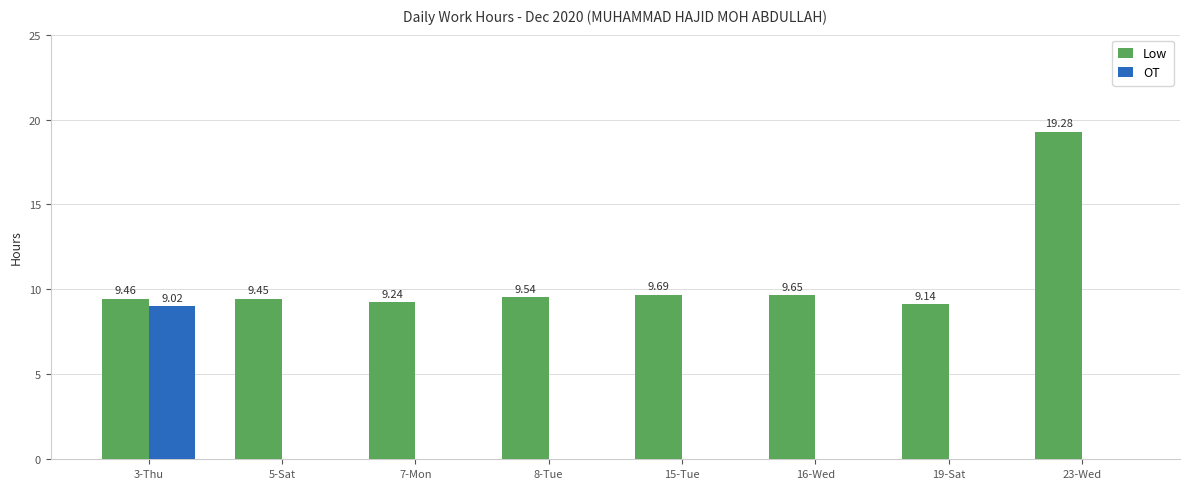

What is the sum of the Low values at 16-Wed and 5-Sat?

19.1